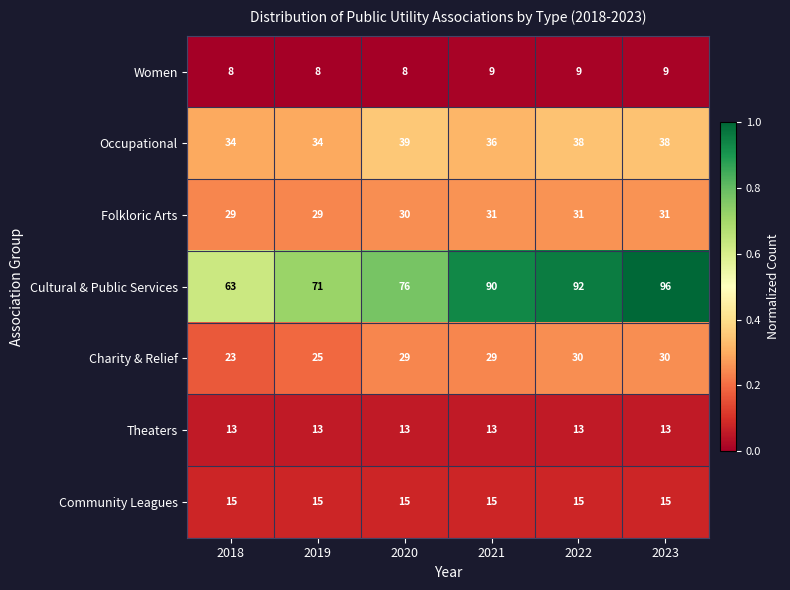

True or false: Occupational has a value of 23 at 2023.

False